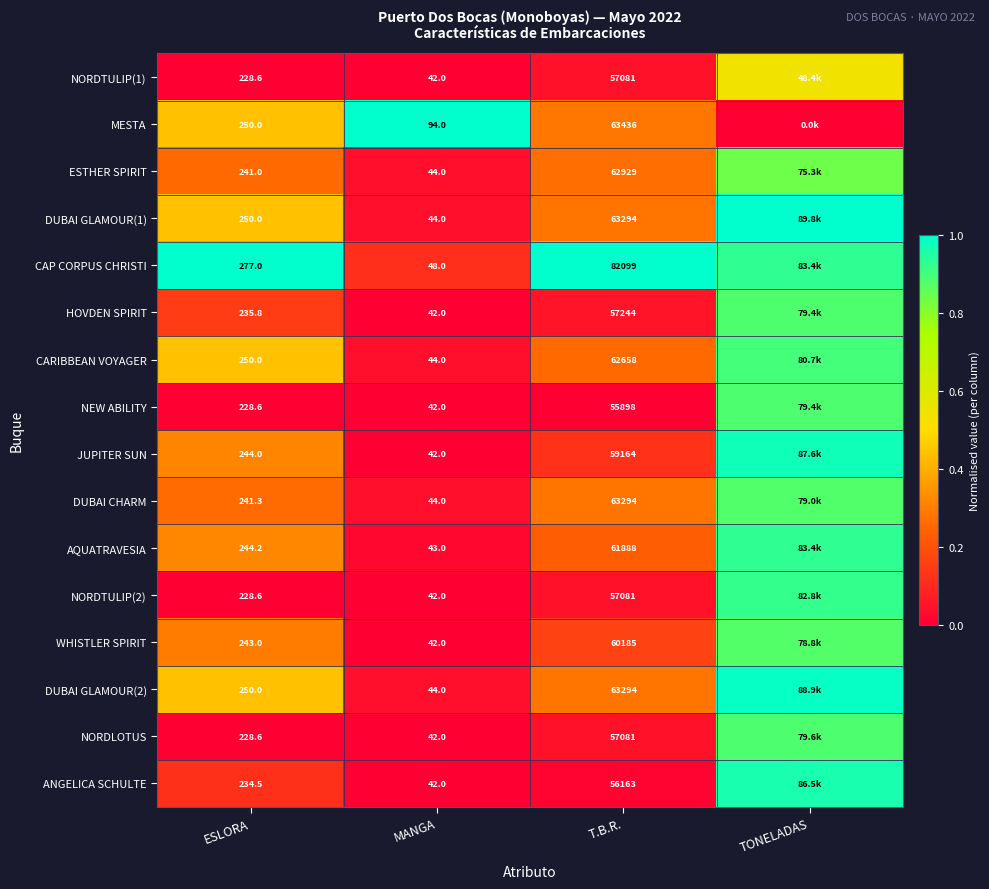

Which series changed the most between ESLORA and T.B.R.?

CAP CORPUS CHRISTI